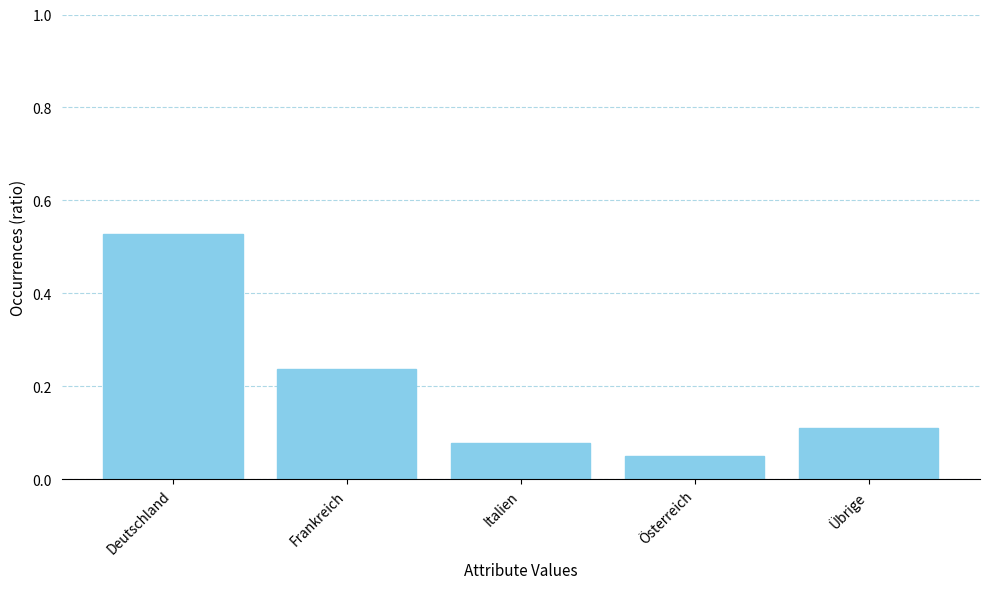

What is the label of the 5th bar from the left?

Übrige